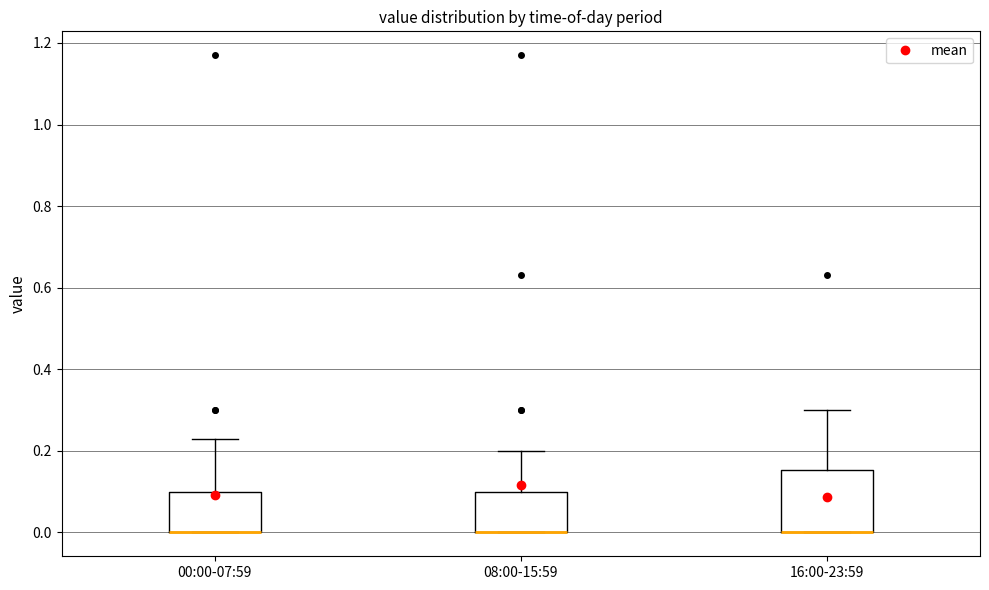

Where does the upper whisker of the box for 16:00-23:59 end on the y-axis? The values are not printed on the chart, so give them approximately, as read against the axis.

0.30